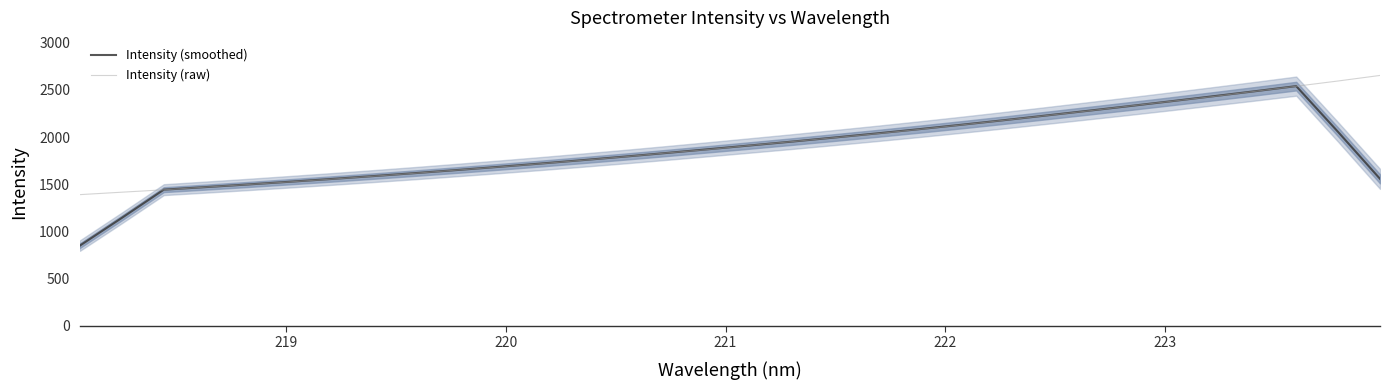

True or false: Intensity (smoothed) has a value of 2543.2 at 222.

False